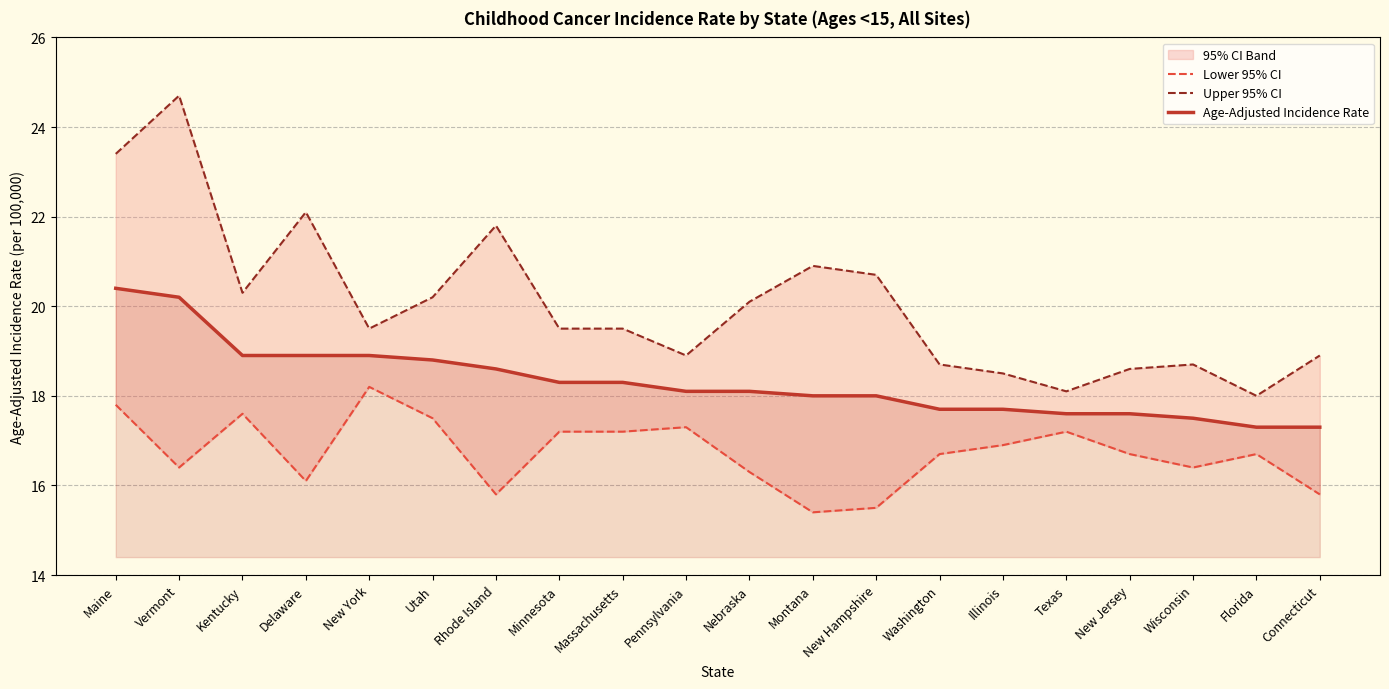

How many categories are shown in the chart?

20